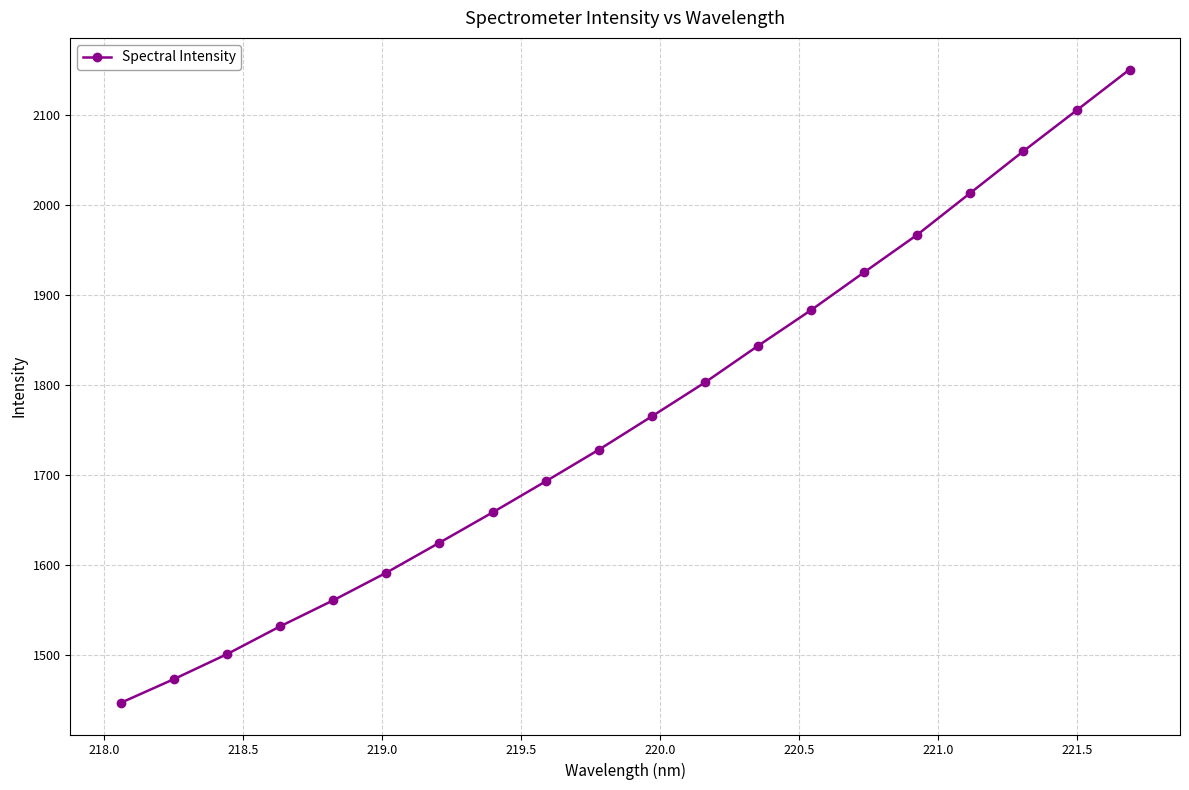

What is the difference between the maximum and minimum values?

703.0